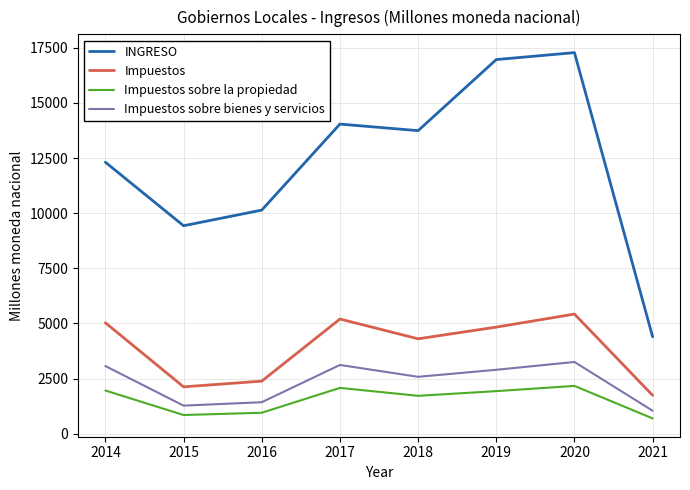

What is the smallest value displayed?

697.0